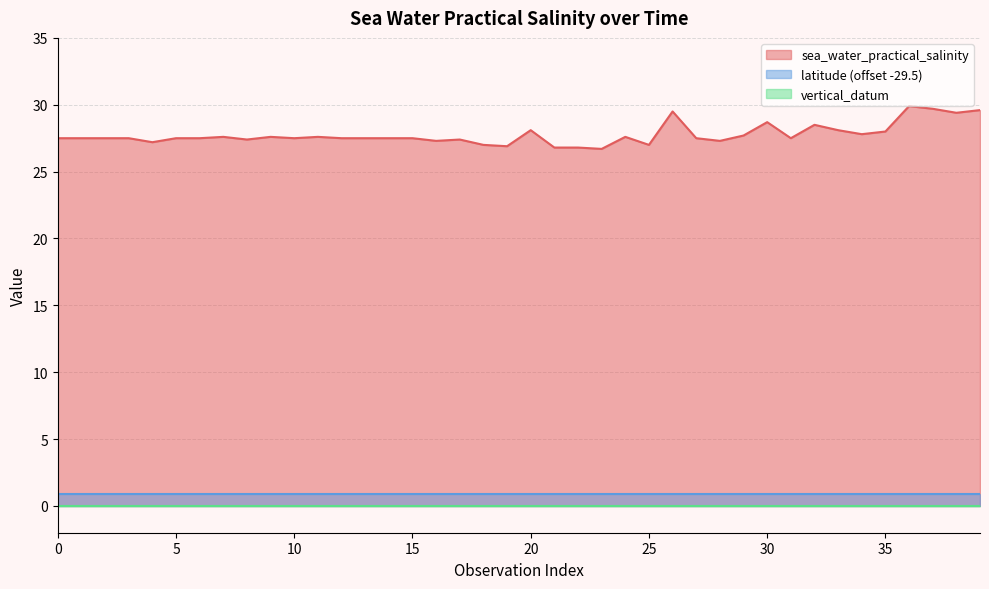

Reading left to right, list all the values displayed in this chart.

sea_water_practical_salinity: 1111122=27.5	1111122=27.5	1111122=27.5	1111122=27.5	1111122=27.2	1111122=27.5	1111122=27.5	1111122=27.6	1111122=27.4	1111122=27.6	1111122=27.5	1111122=27.6	1111122=27.5	1111122=27.5	1111122=27.5	1111122=27.5	1111122=27.3	1111122=27.4	1111122=27.0	1111122=26.9	1111122=28.1	1111122=26.8	1111122=26.8	1111122=26.7	1111122=27.6	1111122=27.0	1111122=29.5	1111122=27.5	1111122=27.3	1111122=27.7	1111122=28.7	1111122=27.5	1111122=28.5	1111122=28.1	1111122=27.8	1111122=28.0	1111122=29.9	1111122=29.7	1111122=29.4	1111122=29.6
latitude: 1111122=30.4	1111122=30.4	1111122=30.4	1111122=30.4	1111122=30.4	1111122=30.4	1111122=30.4	1111122=30.4	1111122=30.4	1111122=30.4	1111122=30.4	1111122=30.4	1111122=30.4	1111122=30.4	1111122=30.4	1111122=30.4	1111122=30.4	1111122=30.4	1111122=30.4	1111122=30.4	1111122=30.4	1111122=30.4	1111122=30.4	1111122=30.4	1111122=30.4	1111122=30.4	1111122=30.4	1111122=30.4	1111122=30.4	1111122=30.4	1111122=30.4	1111122=30.4	1111122=30.4	1111122=30.4	1111122=30.4	1111122=30.4	1111122=30.4	1111122=30.4	1111122=30.4	1111122=30.4
vertical_datum: 1111122=0.0	1111122=0.0	1111122=0.0	1111122=0.0	1111122=0.0	1111122=0.0	1111122=0.0	1111122=0.0	1111122=0.0	1111122=0.0	1111122=0.0	1111122=0.0	1111122=0.0	1111122=0.0	1111122=0.0	1111122=0.0	1111122=0.0	1111122=0.0	1111122=0.0	1111122=0.0	1111122=0.0	1111122=0.0	1111122=0.0	1111122=0.0	1111122=0.0	1111122=0.0	1111122=0.0	1111122=0.0	1111122=0.0	1111122=0.0	1111122=0.0	1111122=0.0	1111122=0.0	1111122=0.0	1111122=0.0	1111122=0.0	1111122=0.0	1111122=0.0	1111122=0.0	1111122=0.0